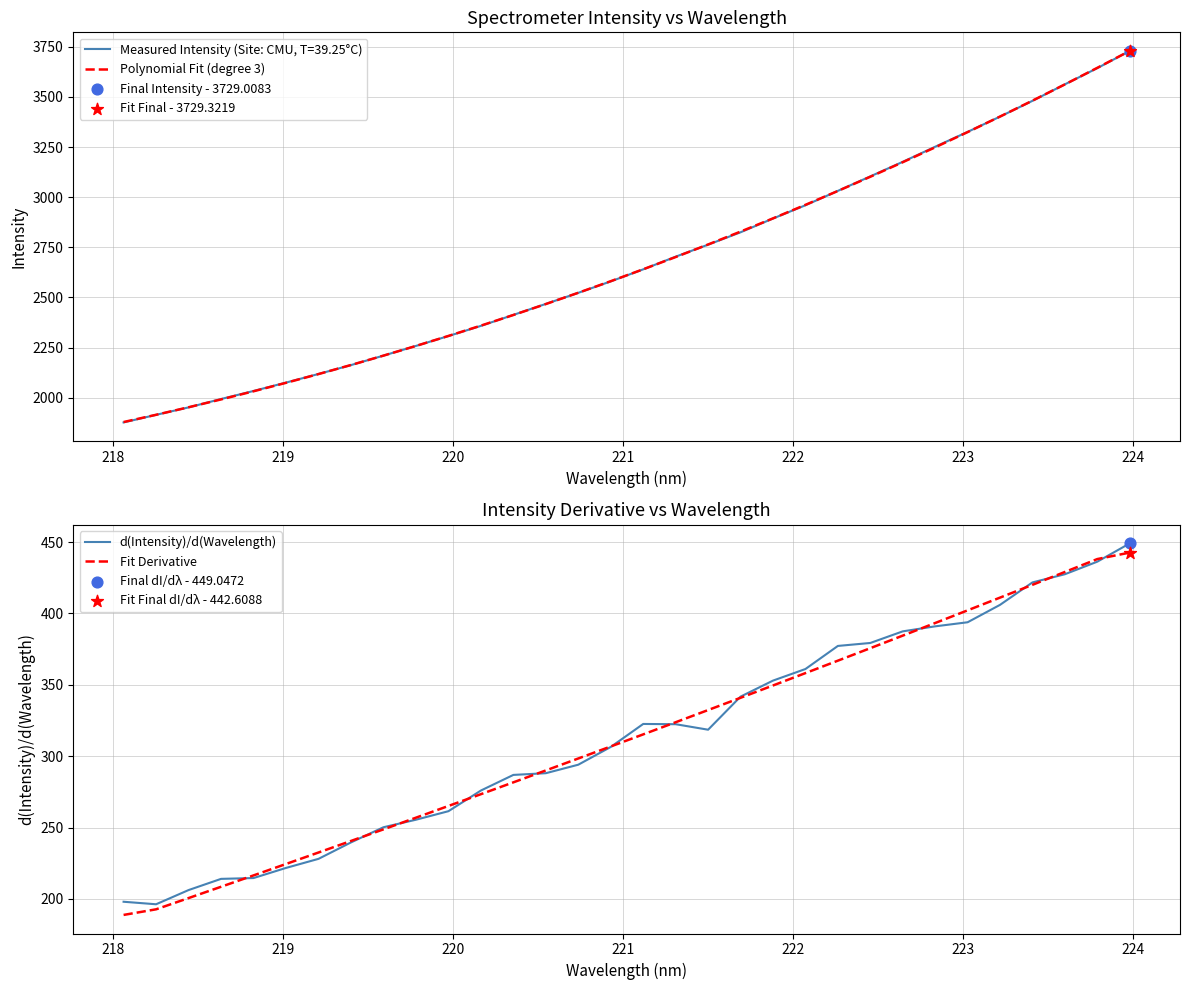

Which series reaches the maximum Y coordinate?

Polynomial Fit (degree 3)